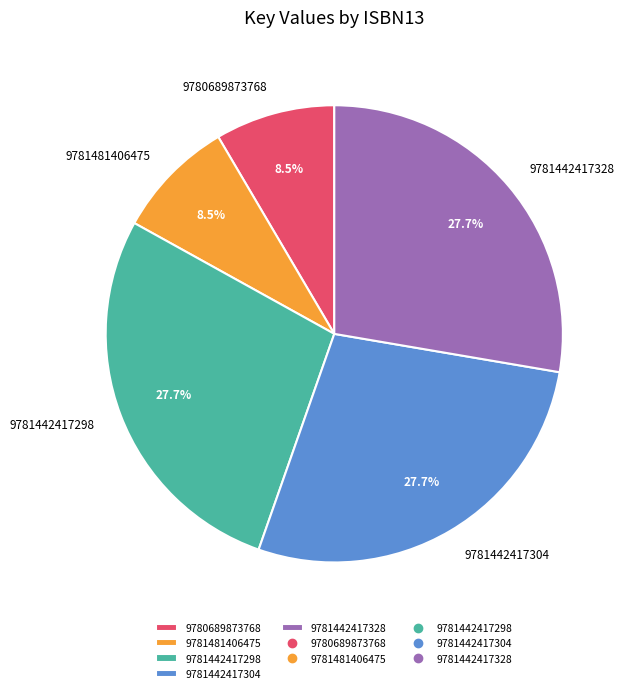

Is it true that 9781442417298 is 20% of the pie?

False